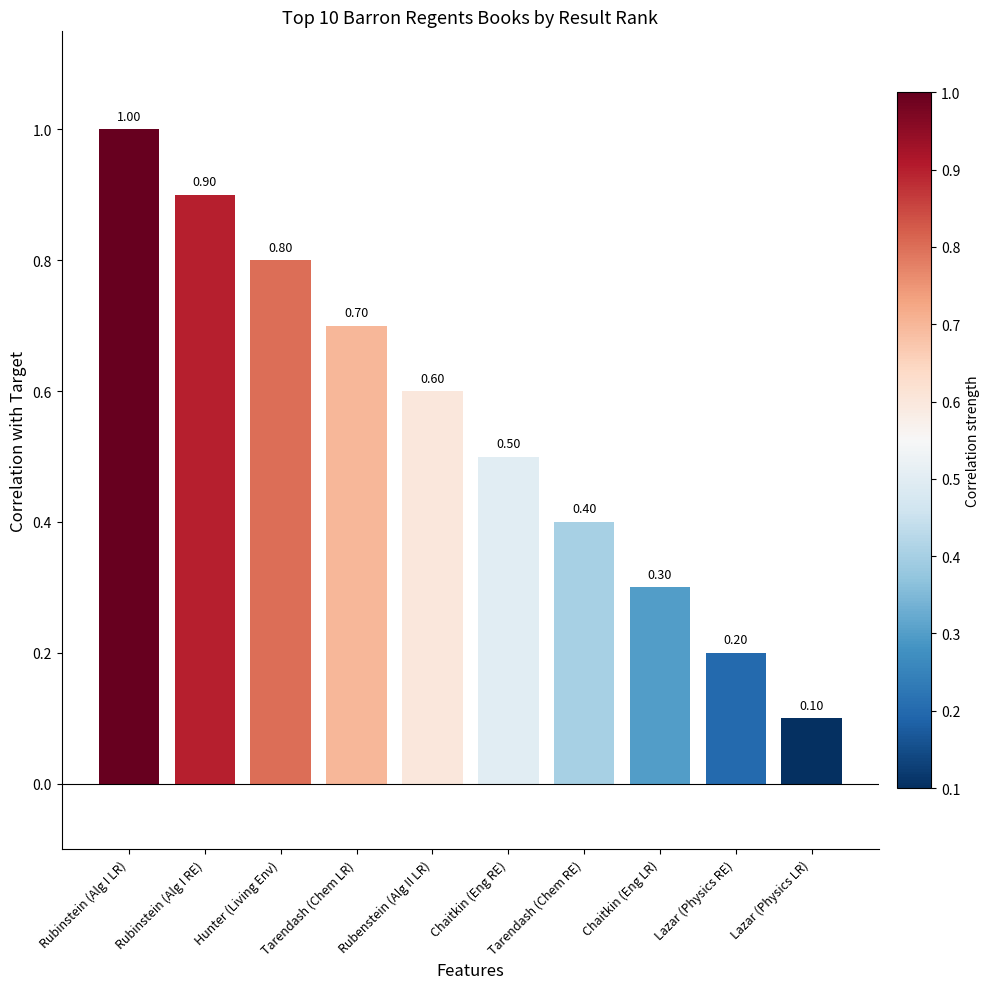

What is the greatest value displayed?

1.0